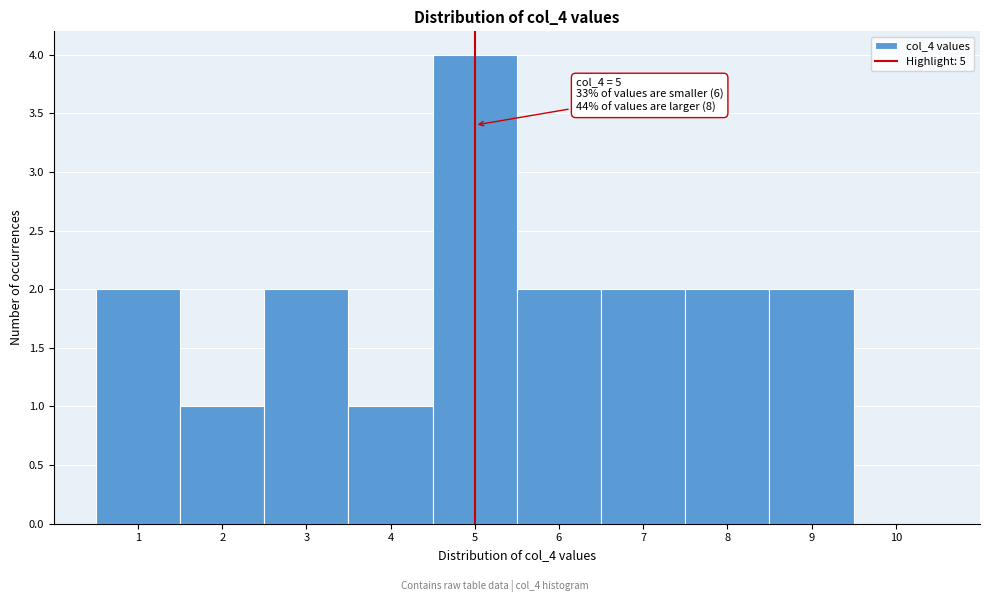

Over which range of the x-axis is the bar tallest?

4.5 to 5.5